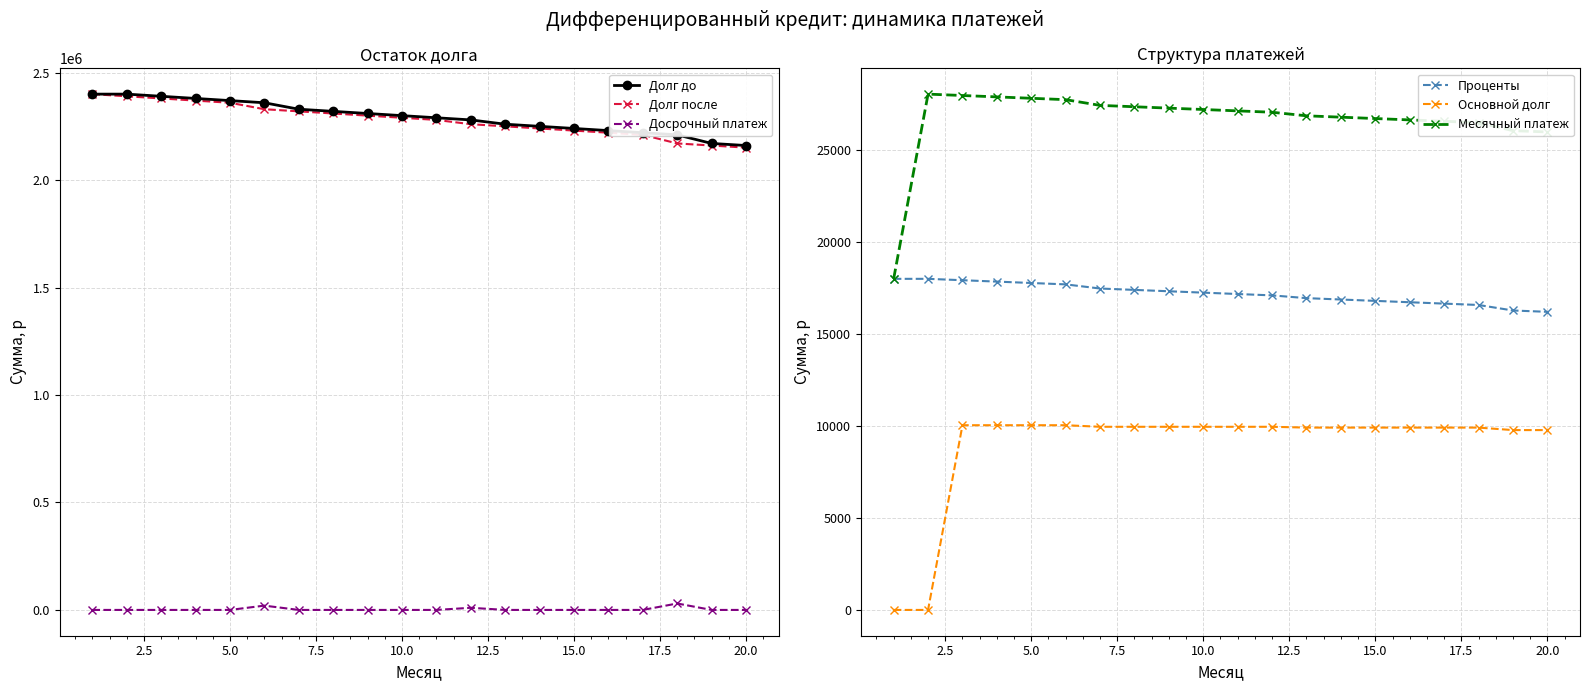

True or false: Долг после and Досрочный платеж cross at least once.

False